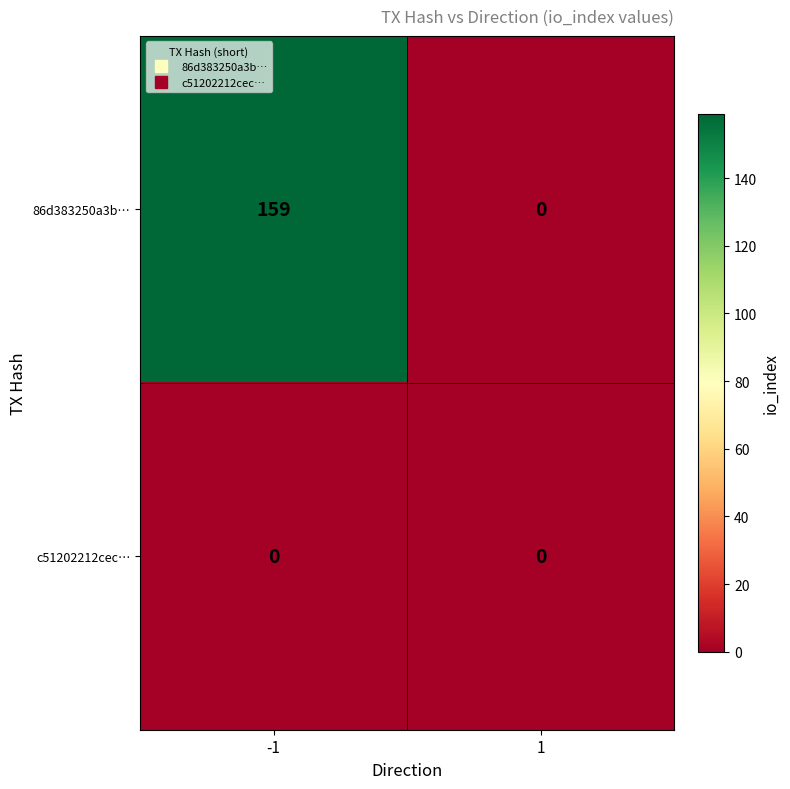

Reading left to right, extract all data points from this chart.

86d383250a3b…: -1=159	1=0
c51202212cec…: -1=0	1=0